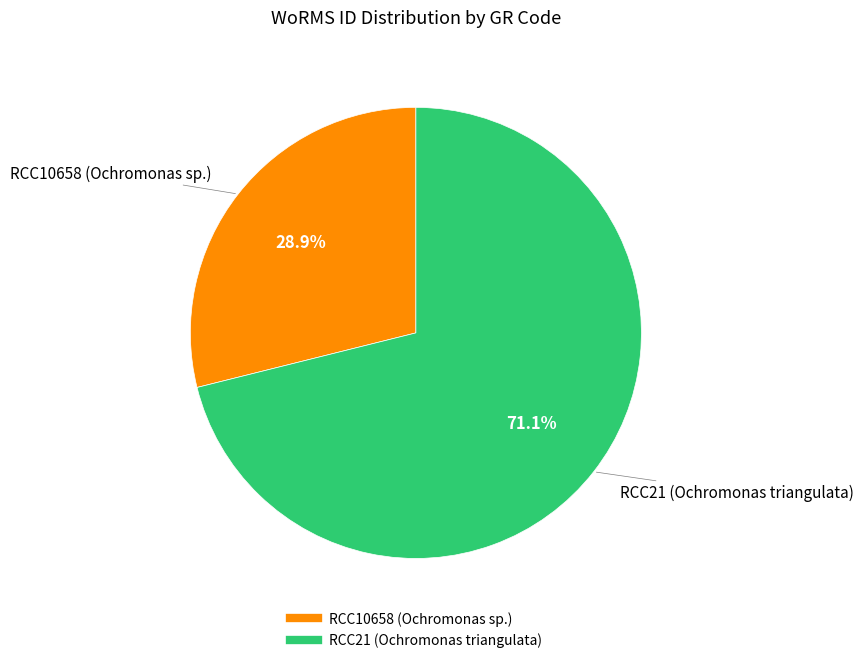

What is the majority slice?

RCC21 (Ochromonas triangulata)